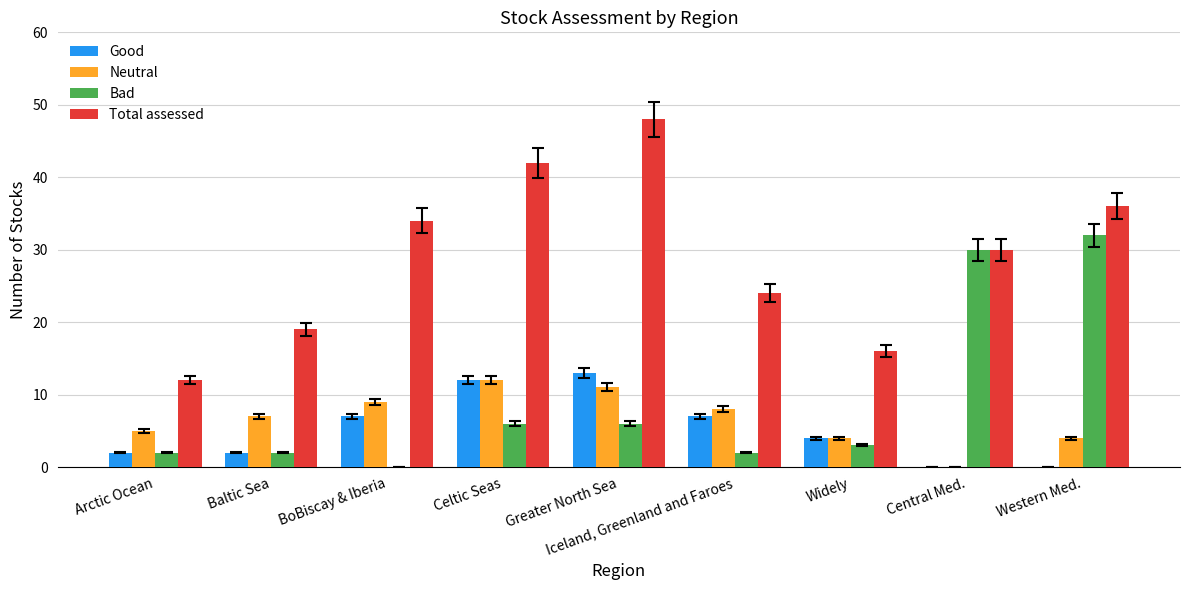

What is the total value across all series at Arctic Ocean?

21